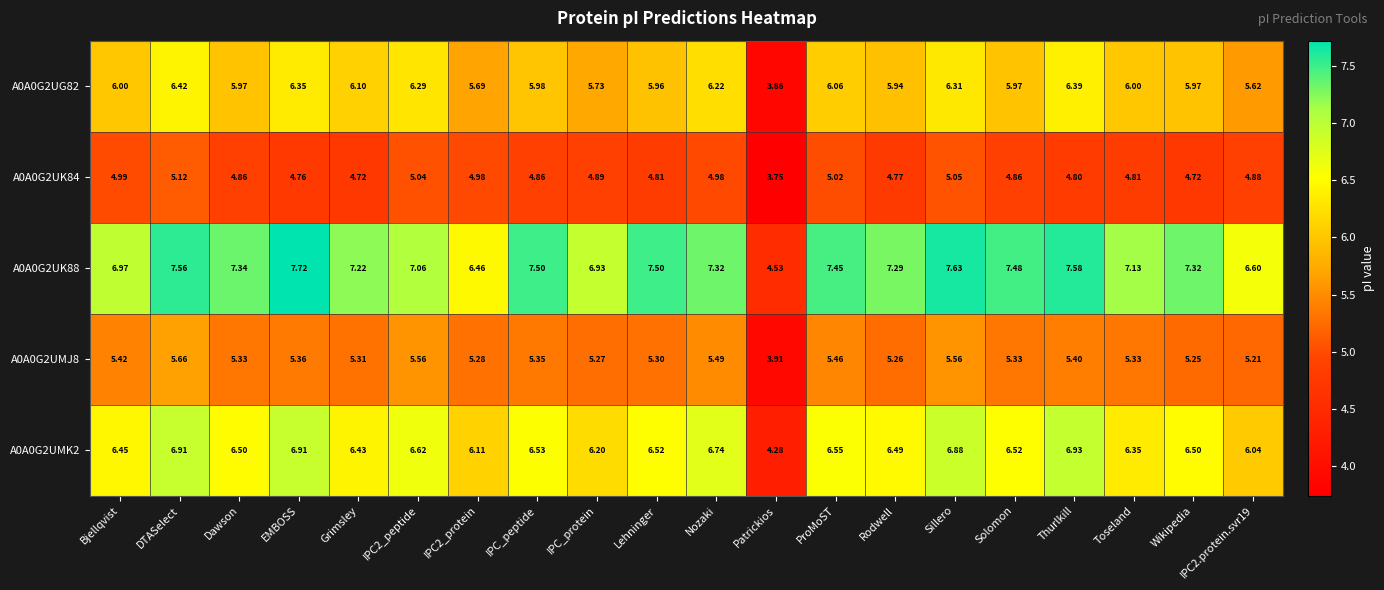

List the series in order of their overall mean, lowest first.

A0A0G2UK84, A0A0G2UMJ8, A0A0G2UG82, A0A0G2UMK2, A0A0G2UK88